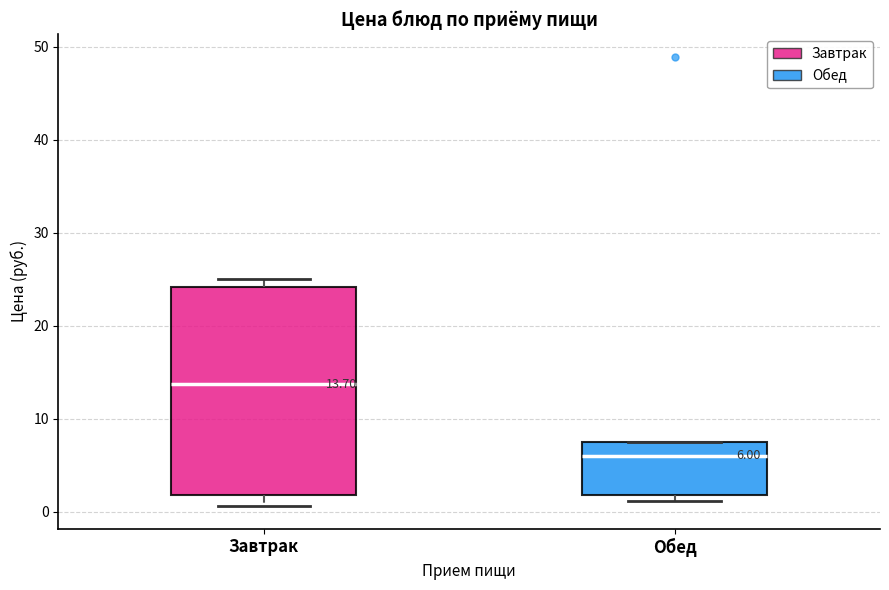

Which box's median line is the lowest?

Обед